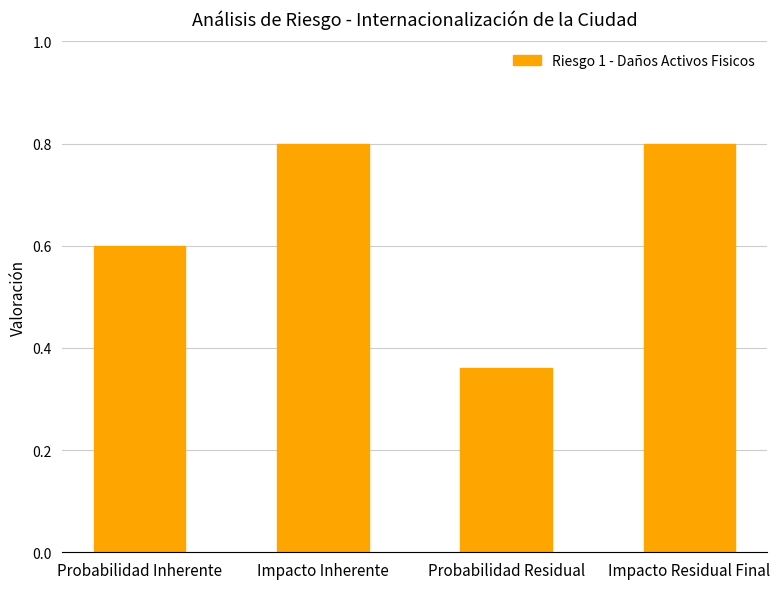

What position from the left is Impacto Inherente?

2